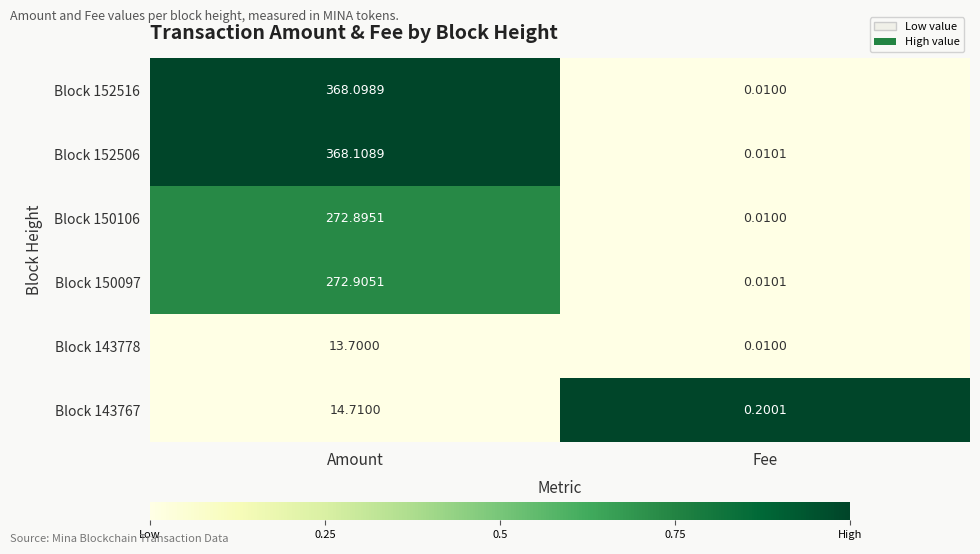

At which category is the sum across all series the highest?

Amount